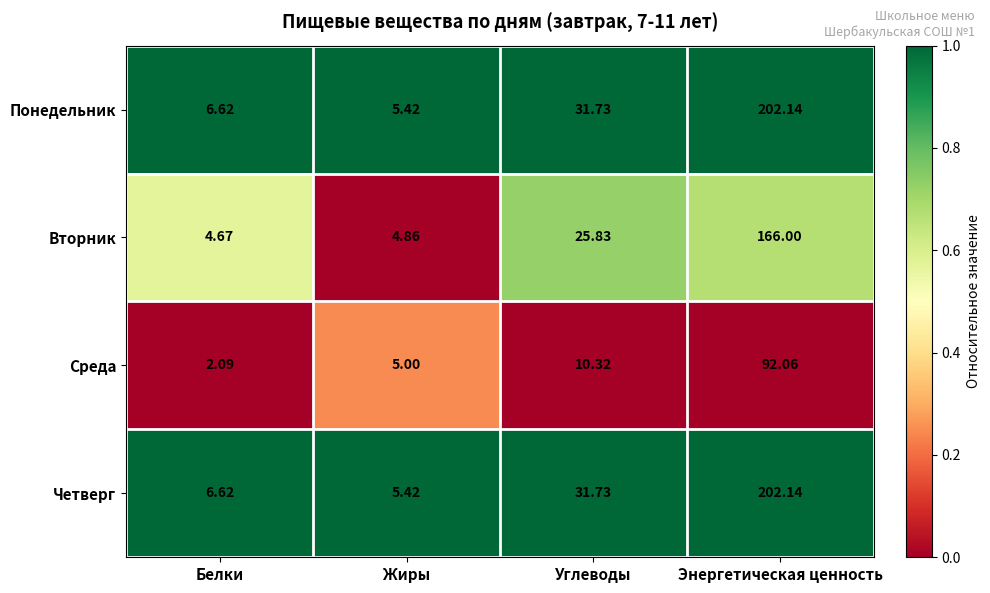

Which category has the lowest value across all series?

Белки